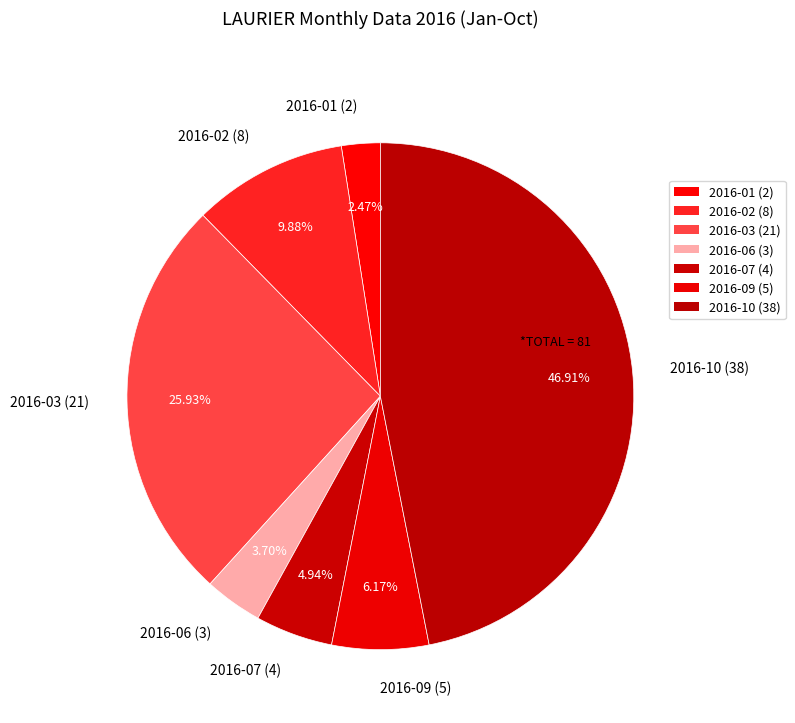

Rank the categories by value from highest to lowest.

2016-10 (38), 2016-03 (21), 2016-02 (8), 2016-09 (5), 2016-07 (4), 2016-06 (3), 2016-01 (2)